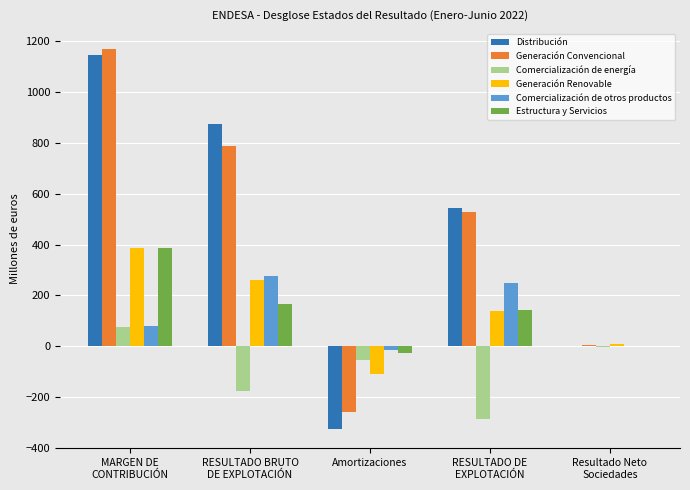

What value does the Generación Convencional series have at RESULTADO BRUTO
DE EXPLOTACIÓN, to the nearest 10?

790